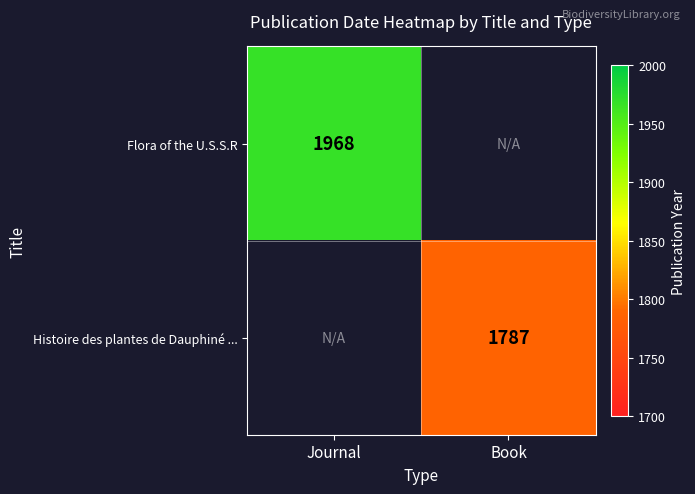

At which category does the chart reach its peak across all series?

Journal